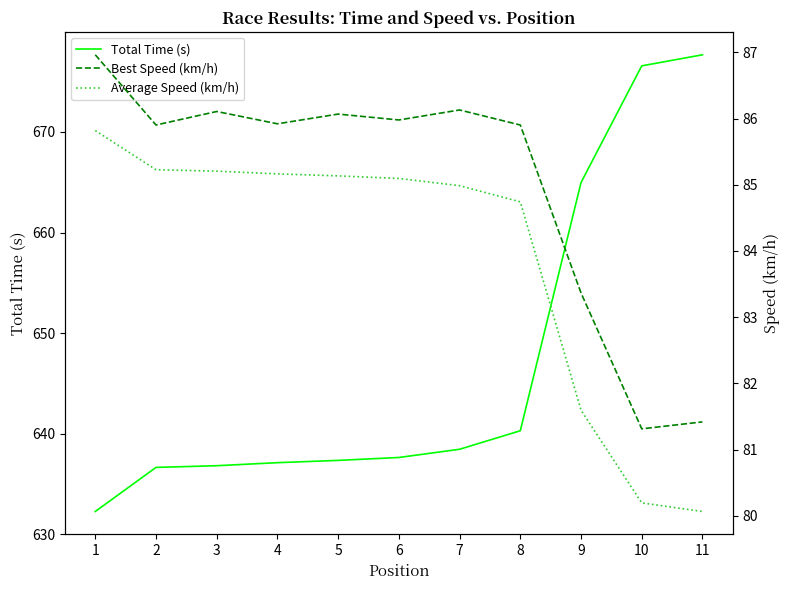

What is the sum of all Best Speed (km/h) values?

935.1